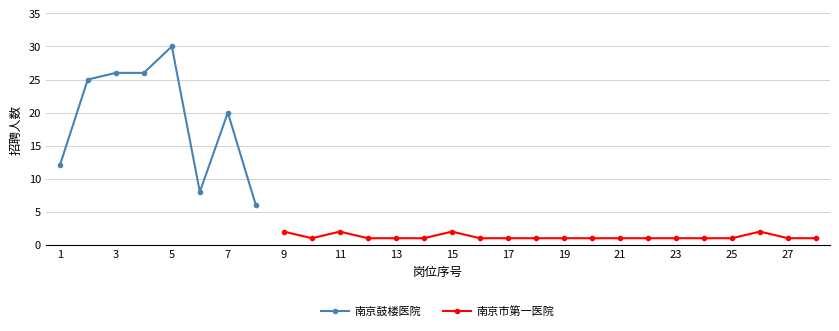

The value of 南京鼓楼医院 at 8 is 10. True or false?

False